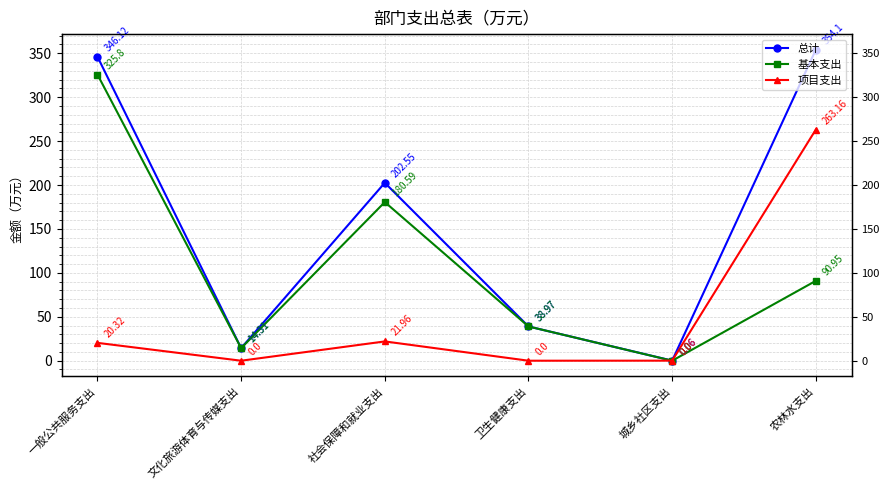

What is the average value of the 基本支出 series?

108.4